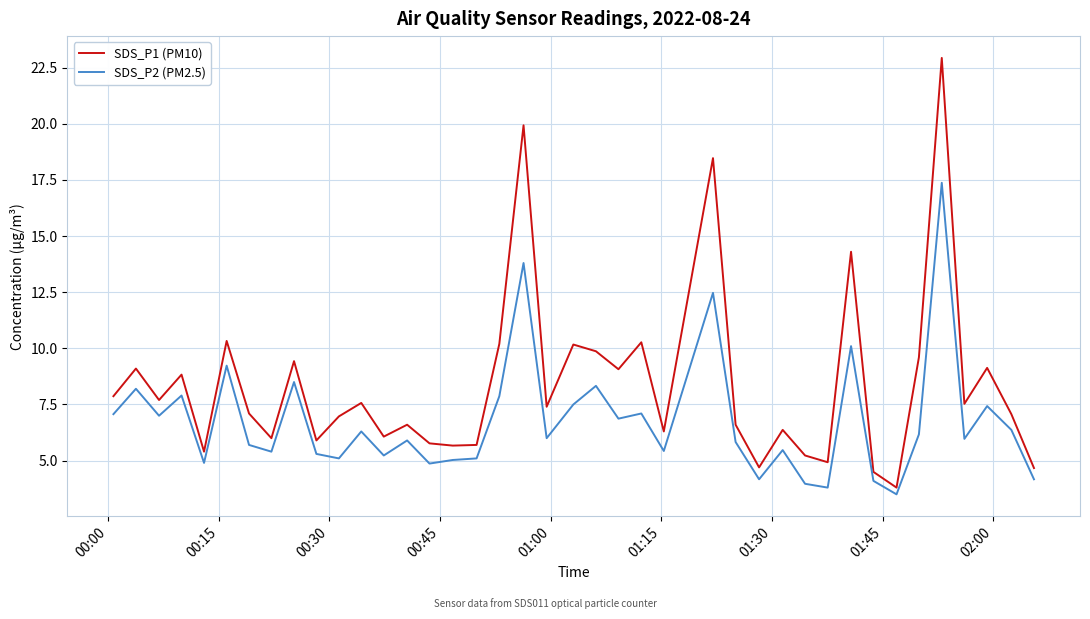

True or false: SDS_P1 (PM10) and SDS_P2 (PM2.5) cross at least once.

False